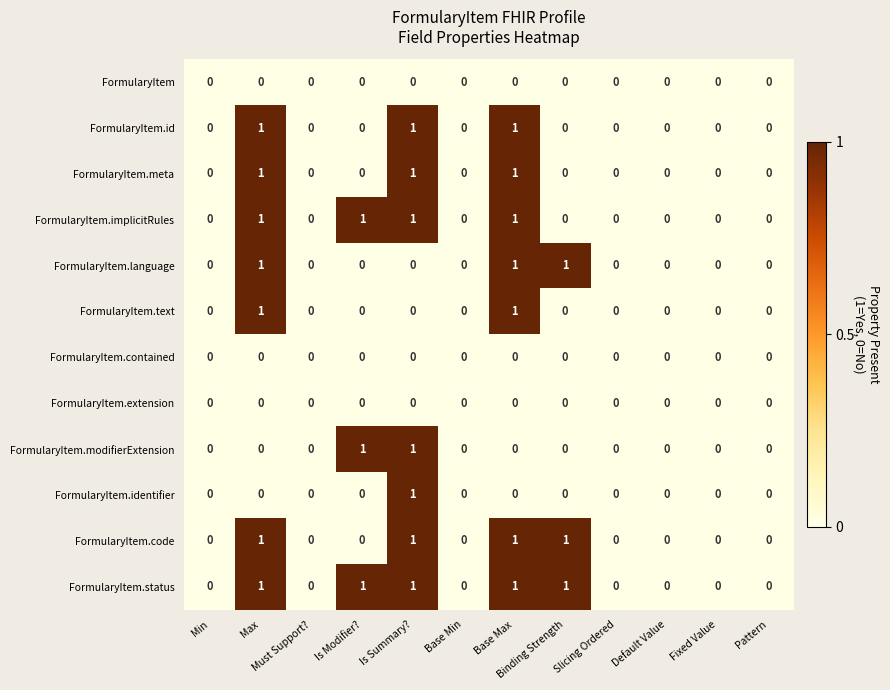

The FormularyItem.status series shows 1 at Base Max. True or false?

True